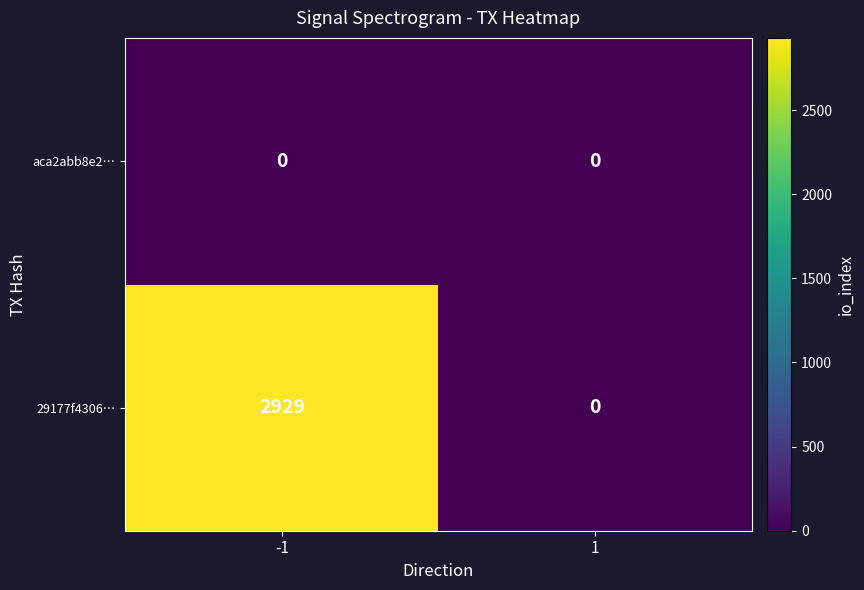

At -1, list the series in order from smallest to largest.

aca2abb8e2…, 29177f4306…